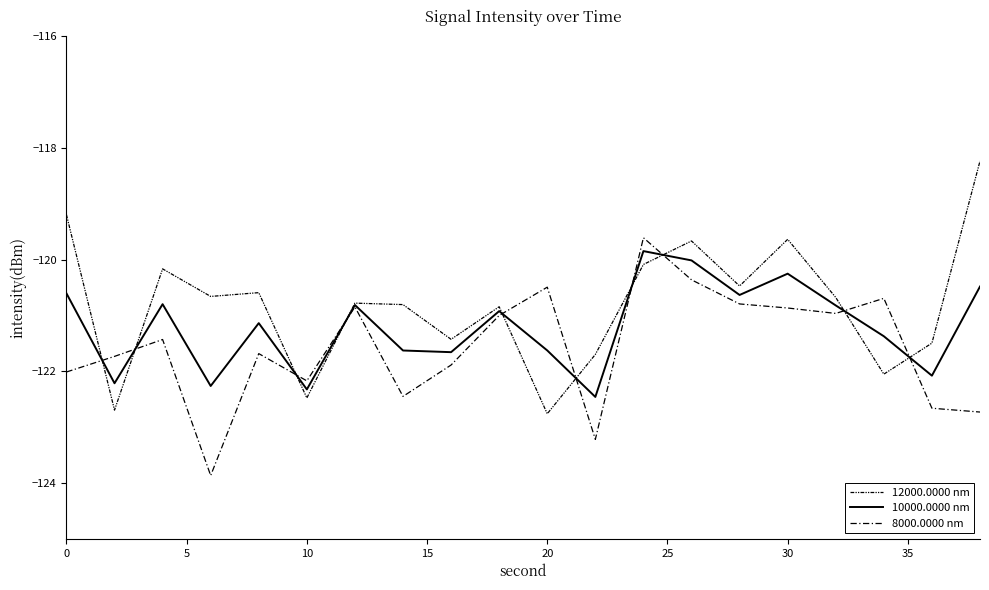

Which series has the largest range (max minus min)?

12000.0000 nm